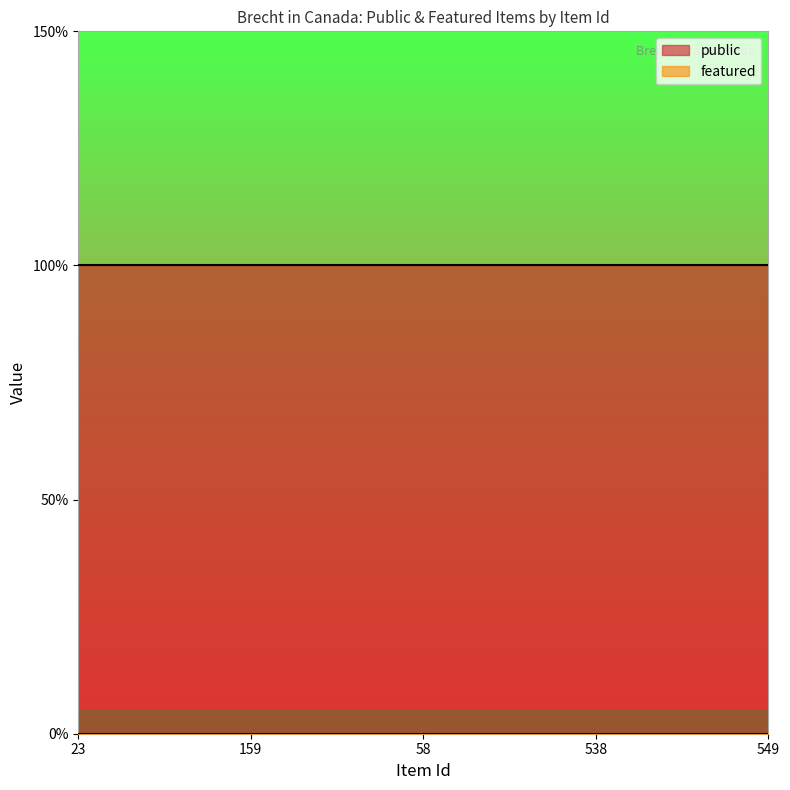

Rank the categories by public value from highest to lowest.

23, 159, 58, 538, 549